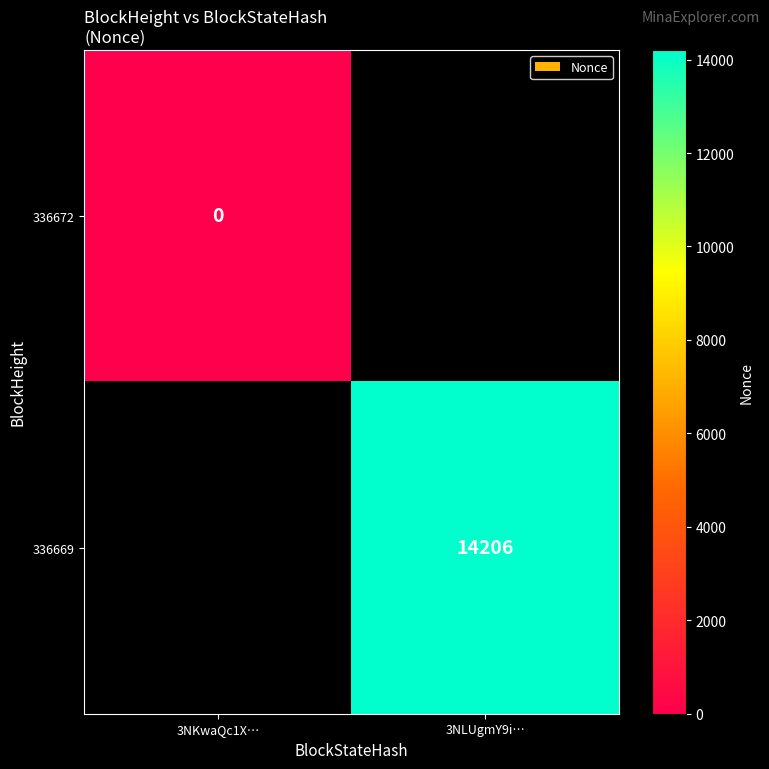

At how many categories does at least one series exceed 3805?

1